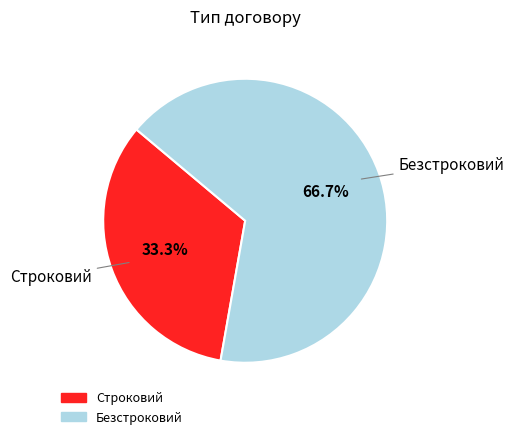

Rank the categories by value from highest to lowest.

Безстроковий, Строковий